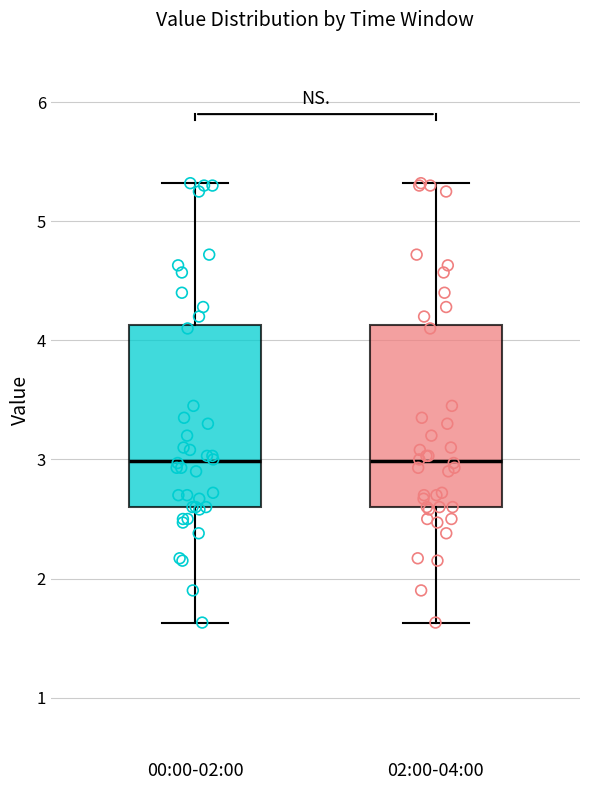

Where does the median line of the box for 00:00-02:00 sit on the y-axis? The values are not printed on the chart, so give them approximately, as read against the axis.

3.0